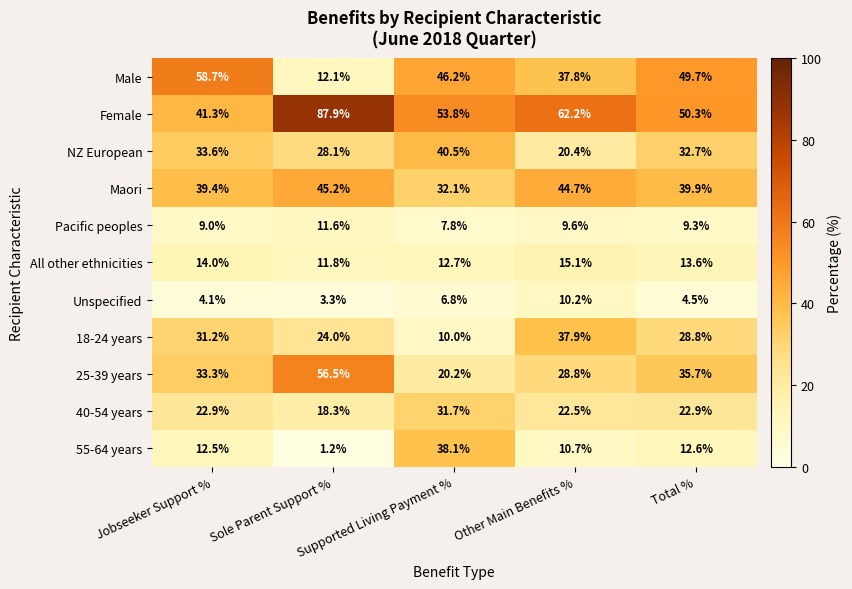

What is the maximum value shown in the chart?

87.9